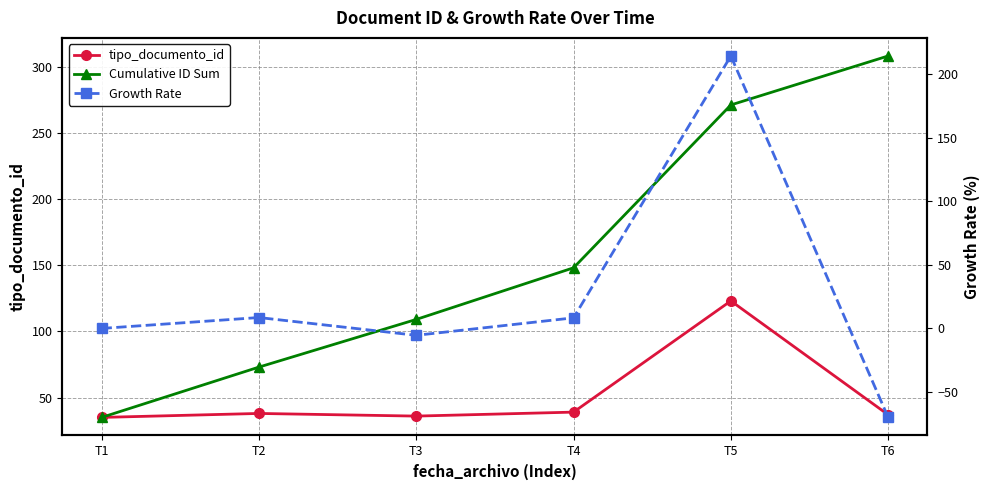

What value does the tipo_documento_id series have at T4?

39.0